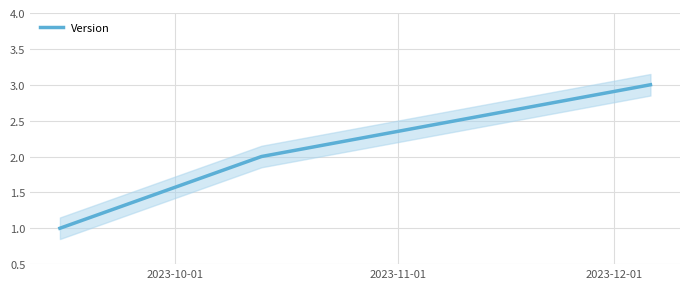

What value does the data have at 2023-12-01?

3